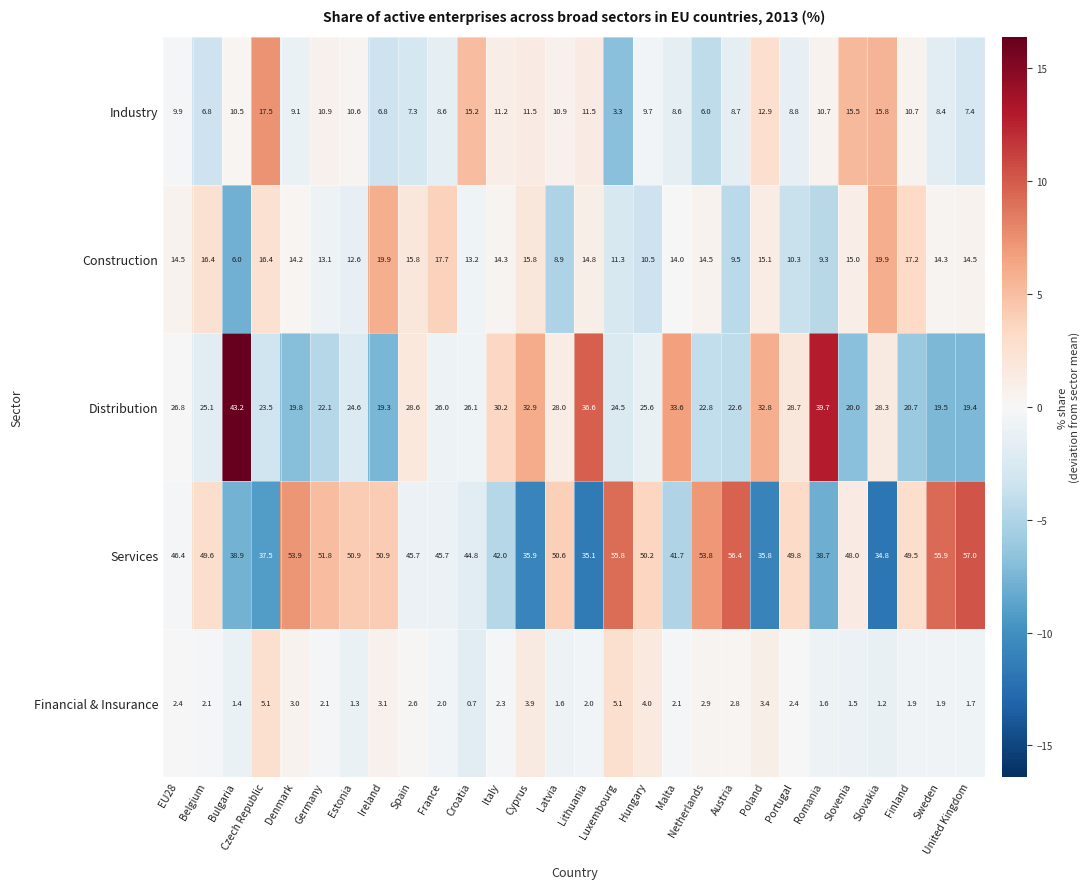

Rank the series by their maximum value, from lowest to highest.

Financial & Insurance, Industry, Construction, Distribution, Services